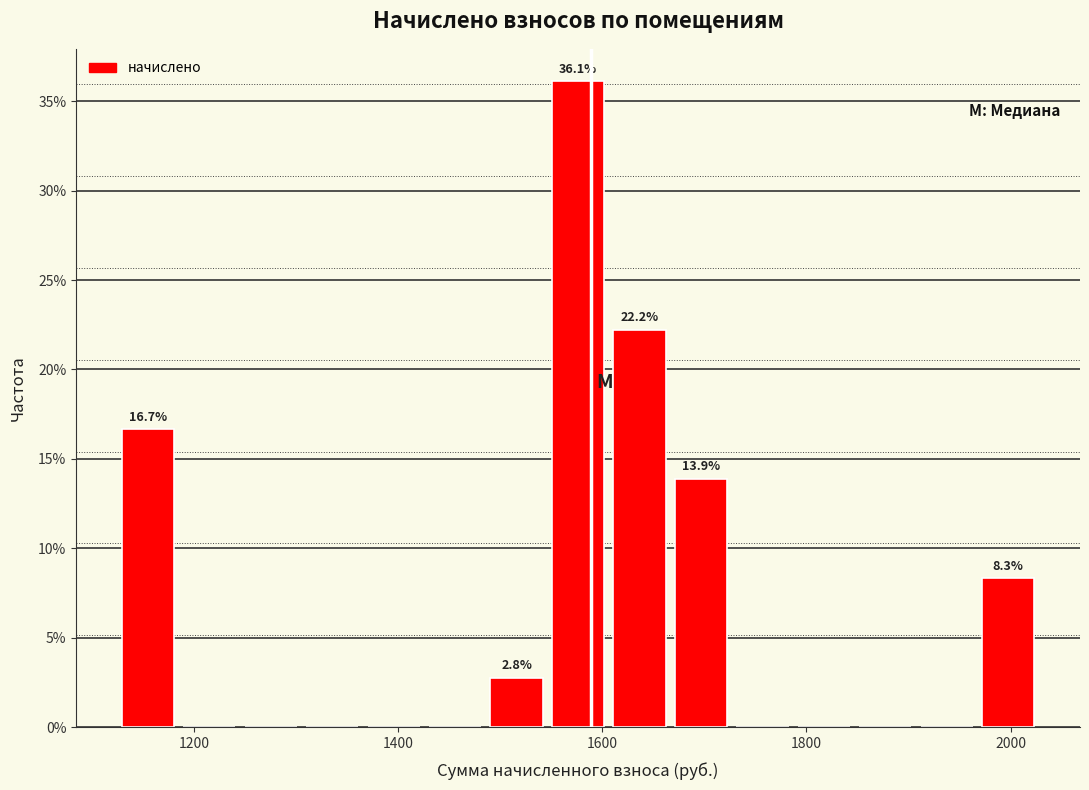

Around what value on the x-axis is the tallest bar? Give the approximate position of its centre, as read against the axis.

1580